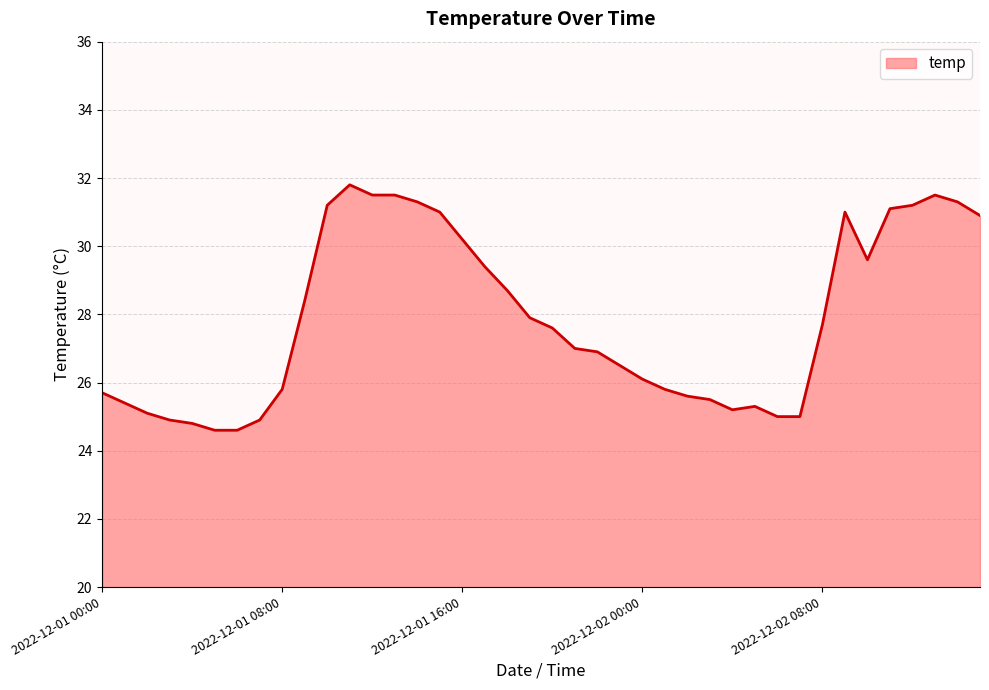

What is the difference between the maximum and minimum values?

7.2